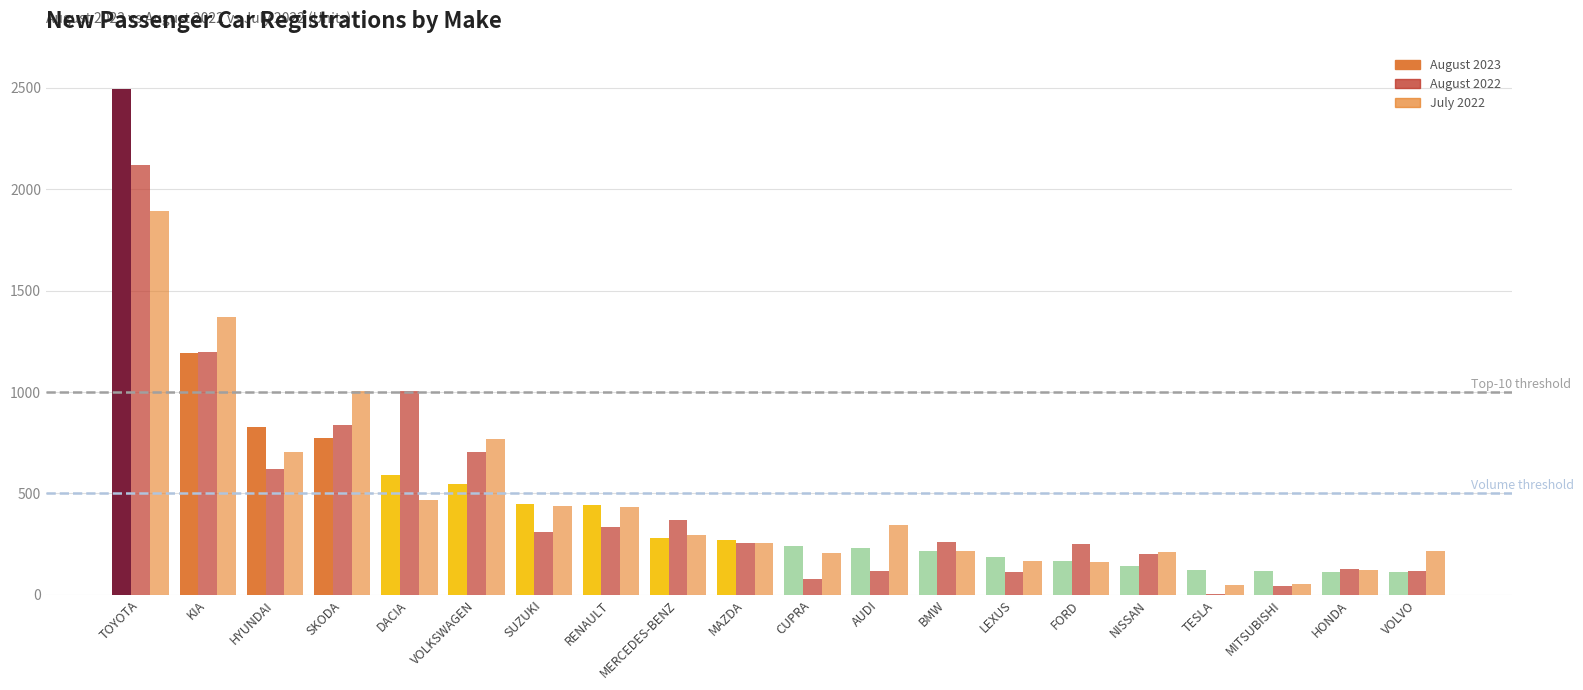

What value does the August 2022 series have at KIA?

1199